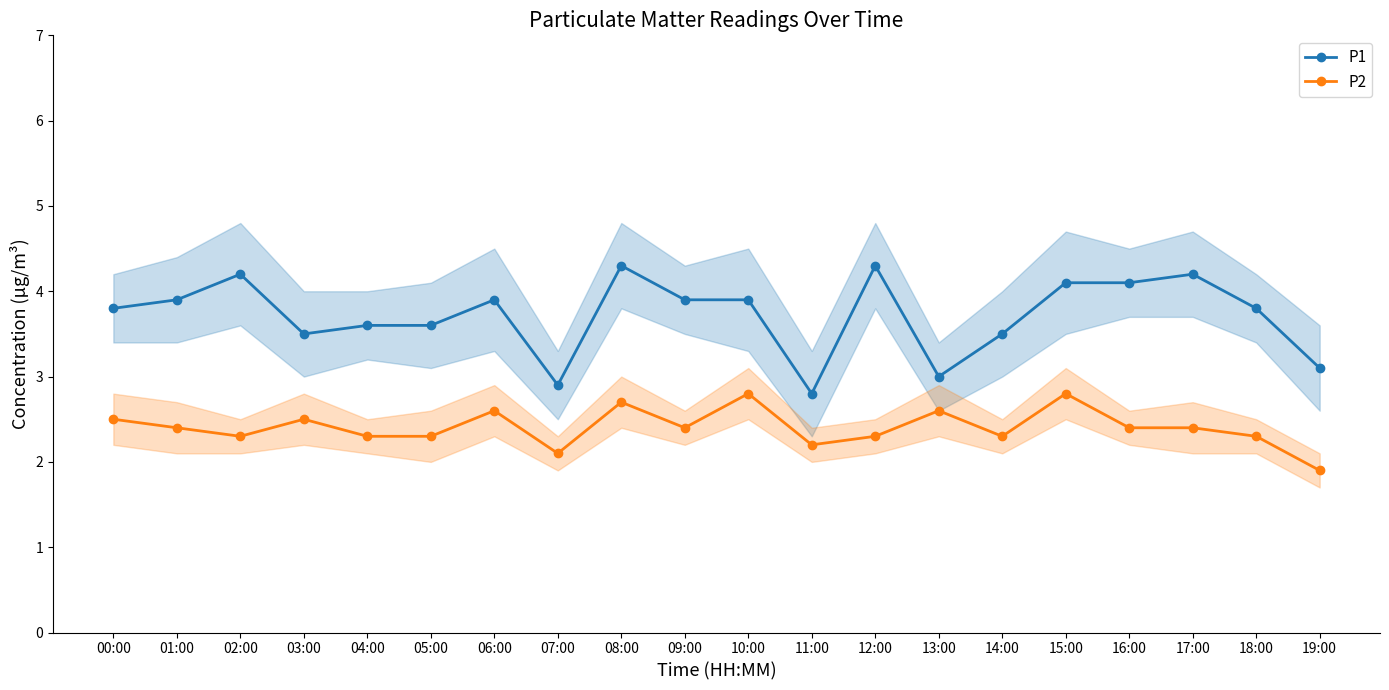

What is the minimum value for P1?

2.8